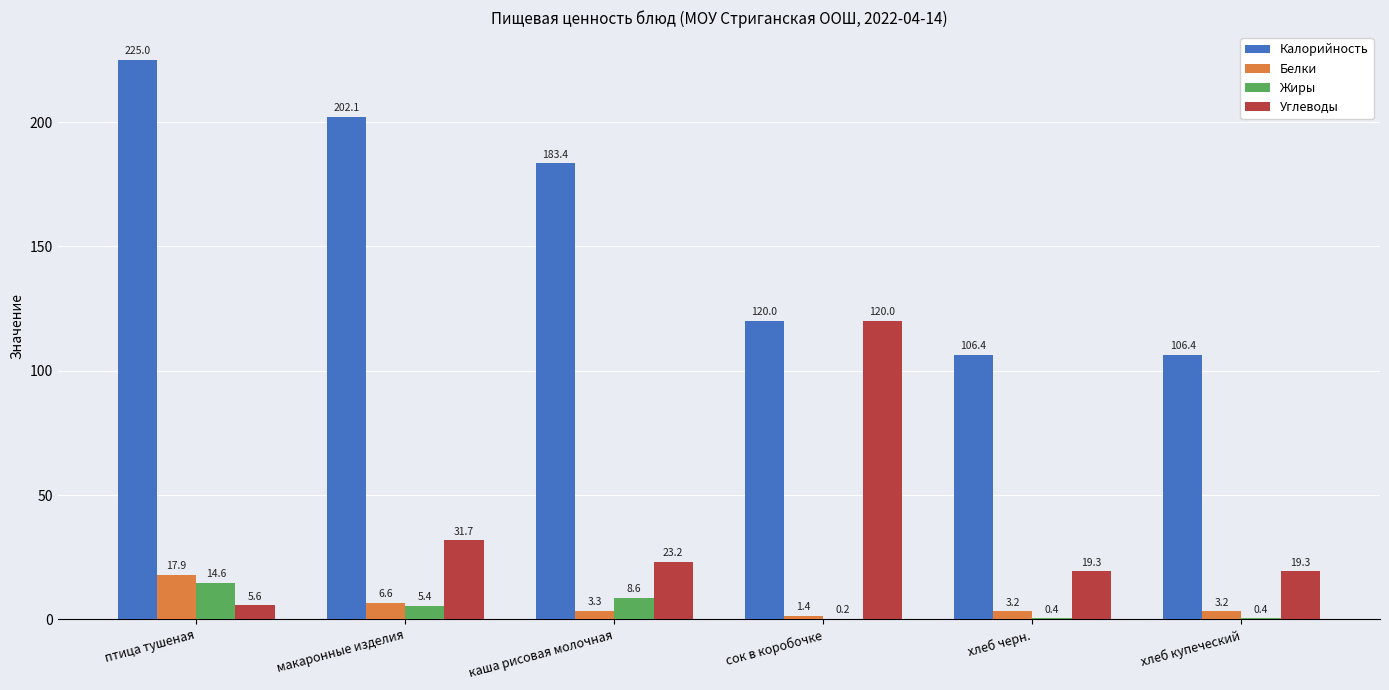

Reading left to right, transcribe all the data shown in this chart.

Калорийность: 225.0	202.1	183.4	120.0	106.4	106.4
Белки: 17.9	6.6	3.3	1.4	3.2	3.2
Жиры: 14.6	5.4	8.6	0.2	0.4	0.4
Углеводы: 5.6	31.7	23.2	120.0	19.3	19.3